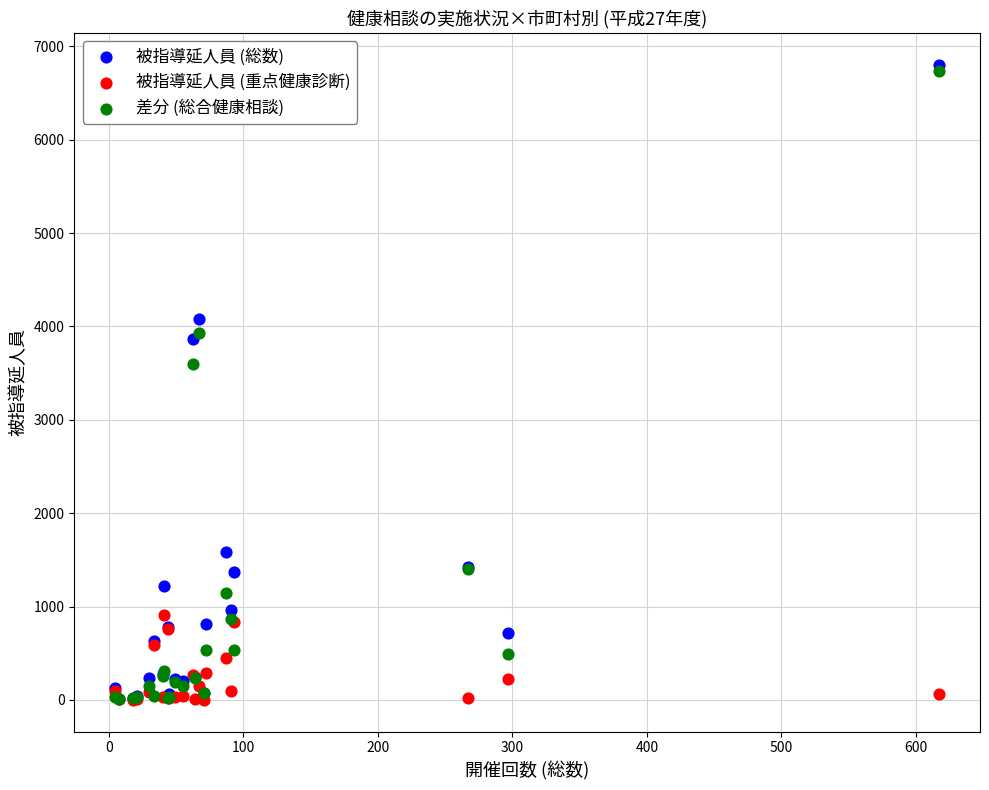

In the 差分 (総合健康相談) series, what Y value is closest to 3371?

3599